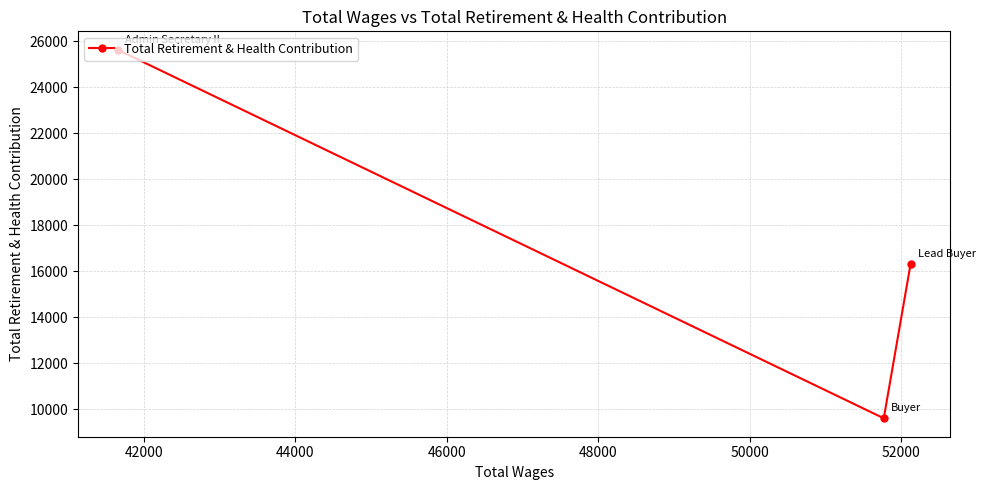

Reading left to right, extract all data points from this chart.

25639	9615	16337